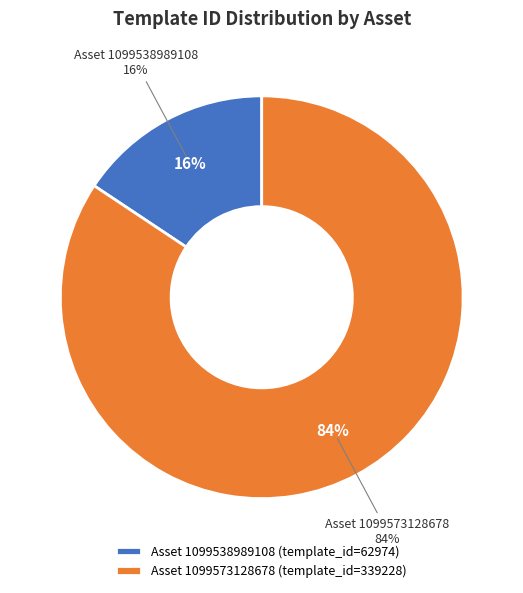

How many segments does this pie chart have?

2